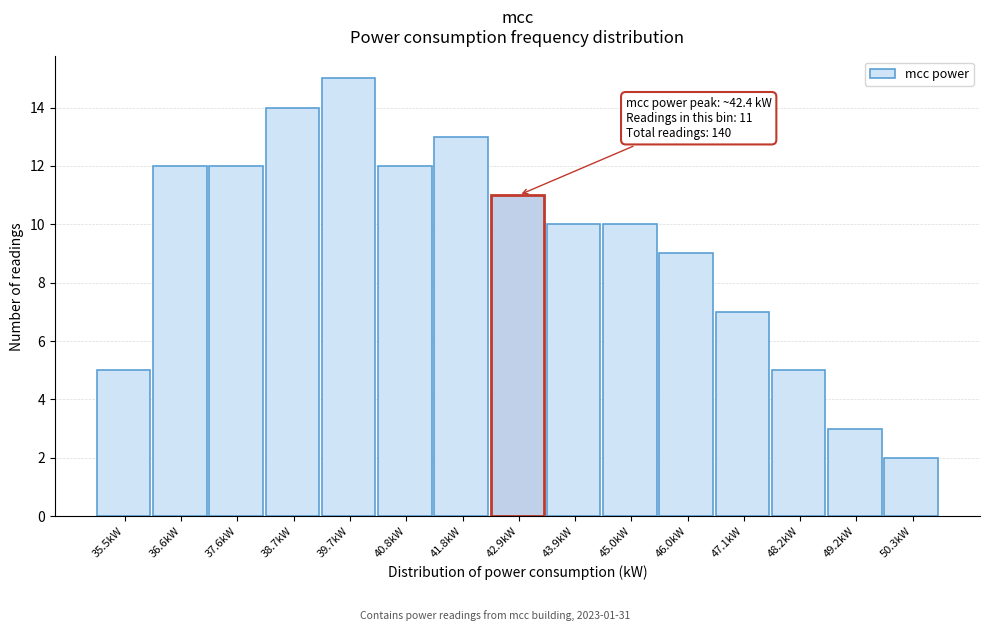

Over which range of the x-axis is the bar tallest?

39.2 to 40.2